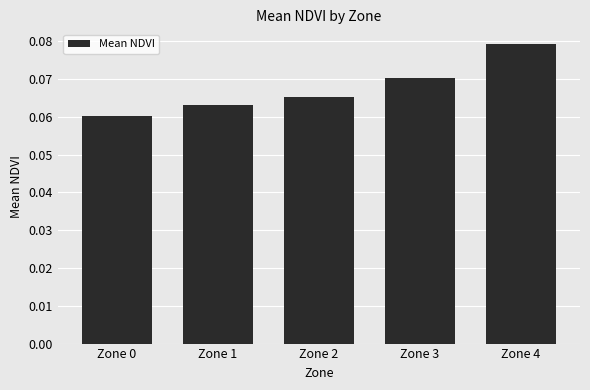

Which label corresponds to the smallest value in the chart?

Zone 0